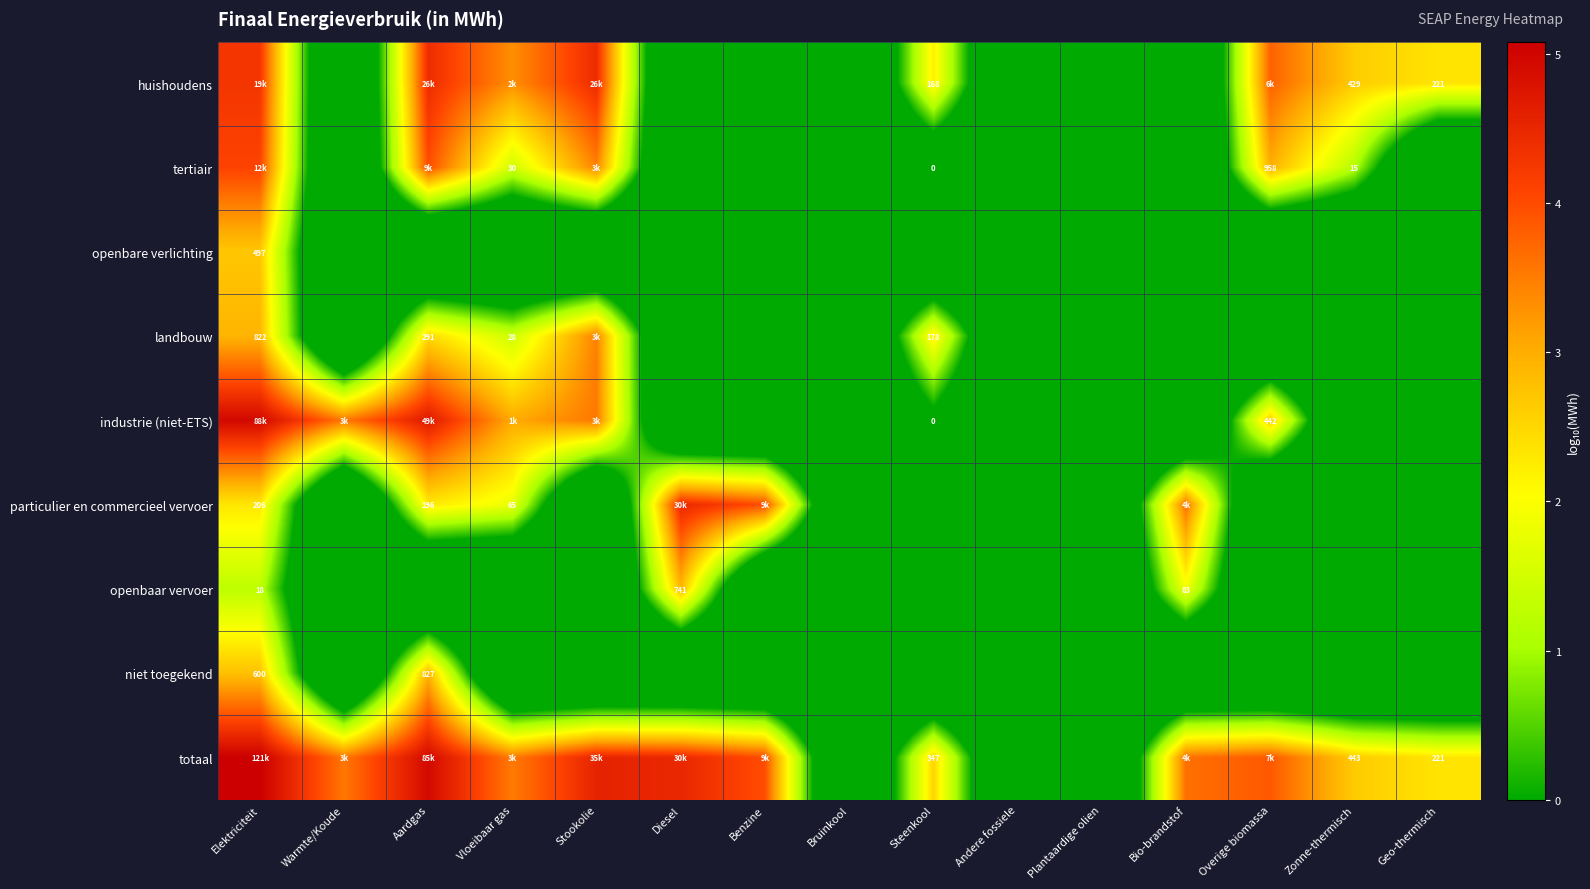

How many values in totaal are above zero?

12